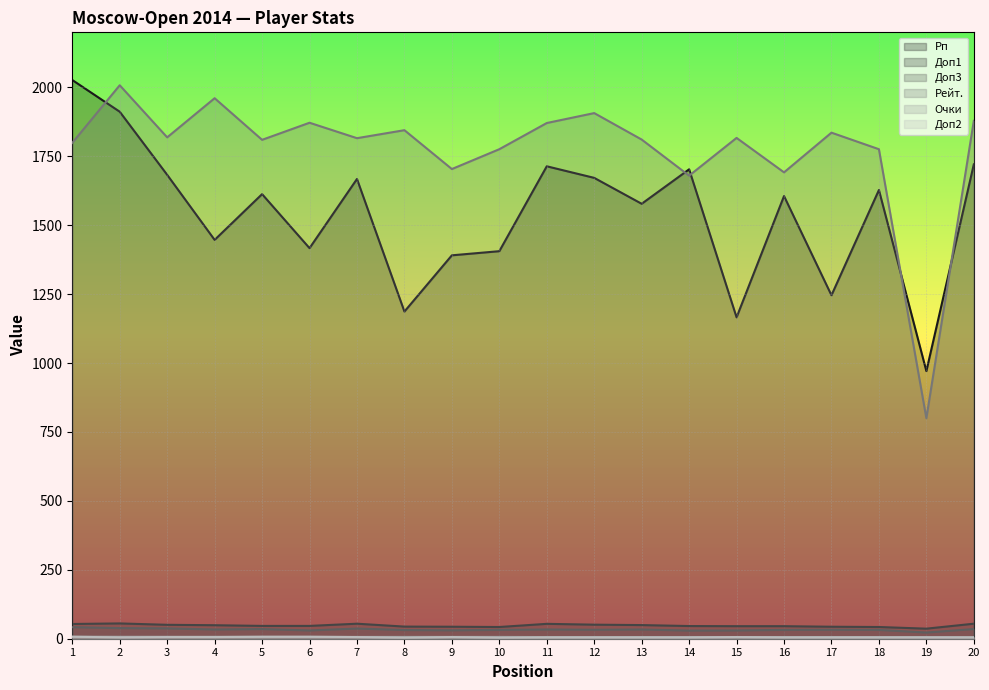

Count the Очки values in the range 6 to 7.

18